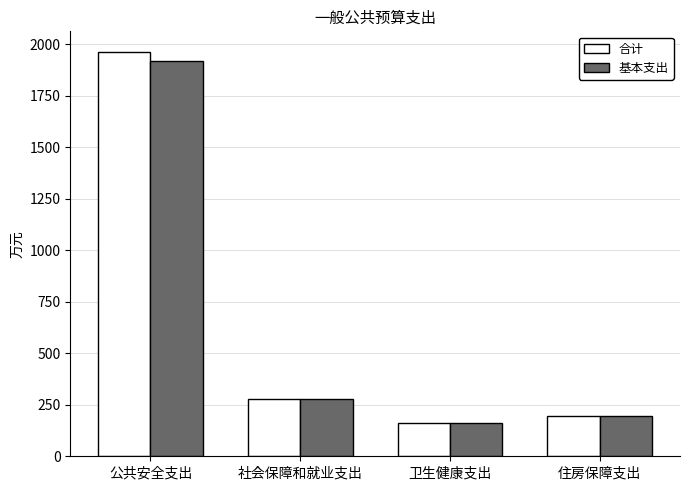

What is the highest value of the 基本支出 series?

1918.9